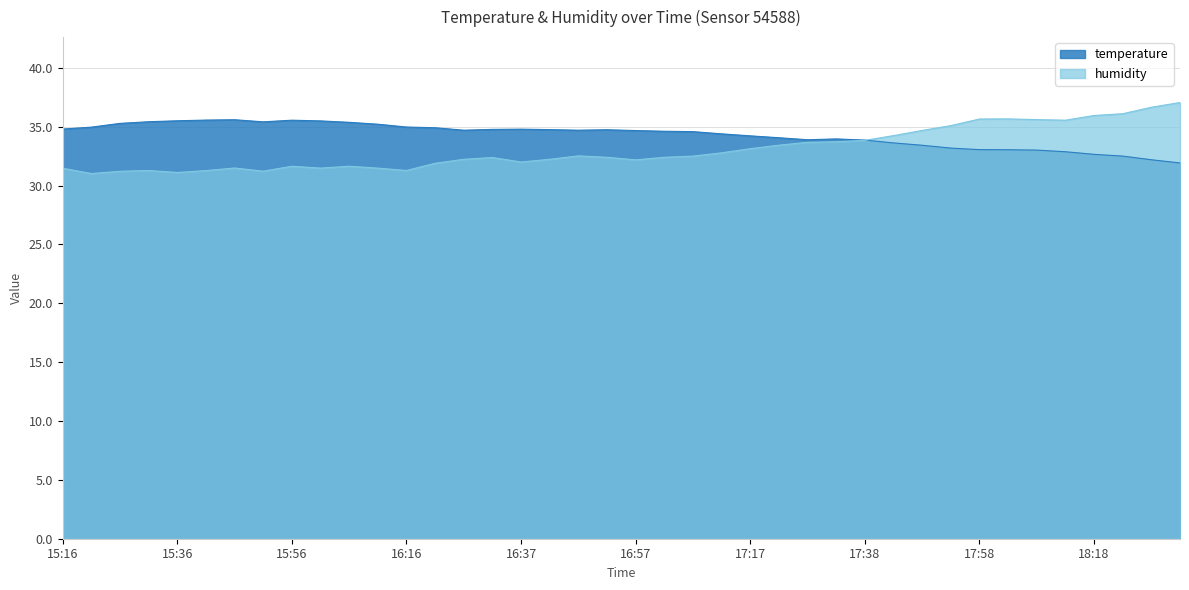

Which label corresponds to the largest value in the chart?

18:34